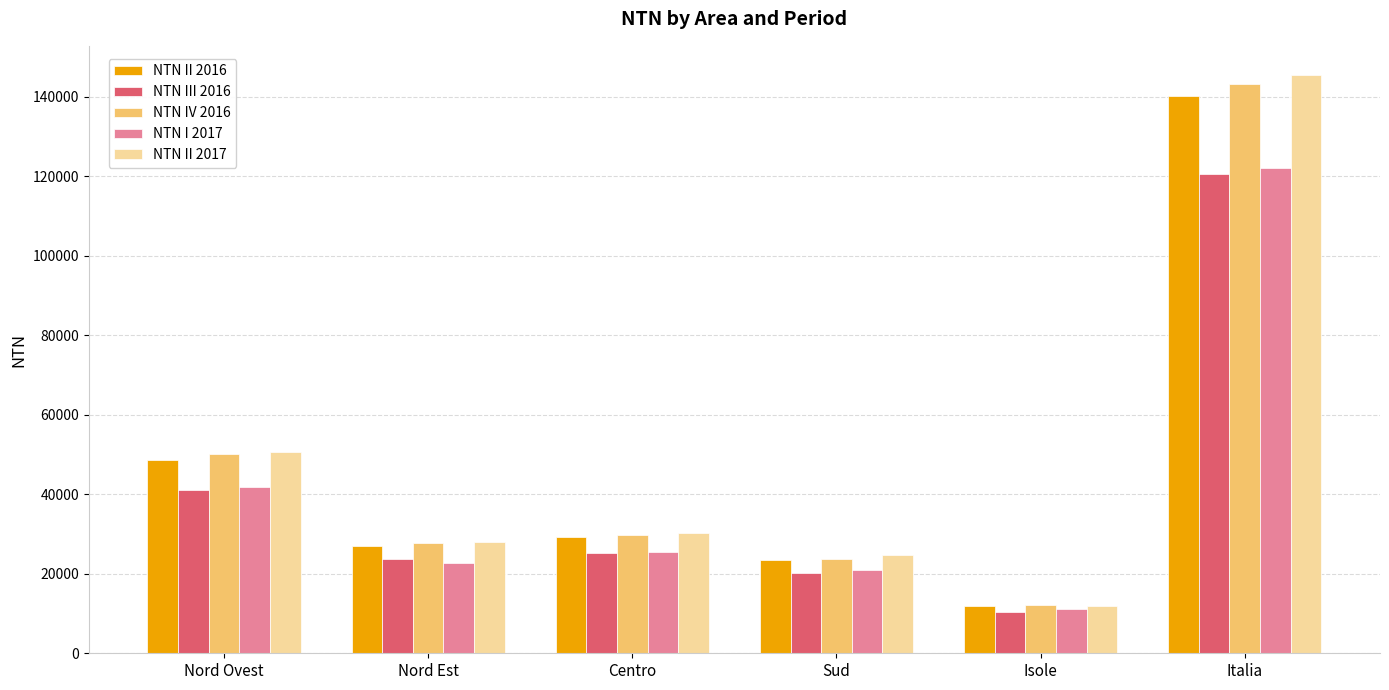

What is the approximate value of NTN I 2017 at Sud?

21011.4